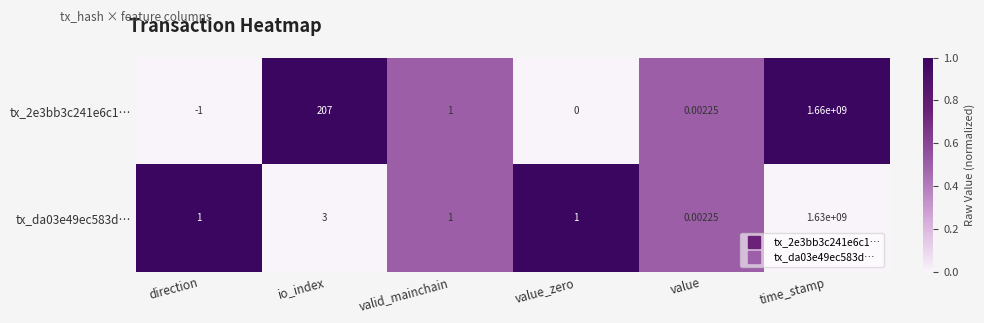

Is the value of tx_da03e49ec583d… at valid_mainchain greater than the value of tx_2e3bb3c241e6c1… at value_zero?

Yes